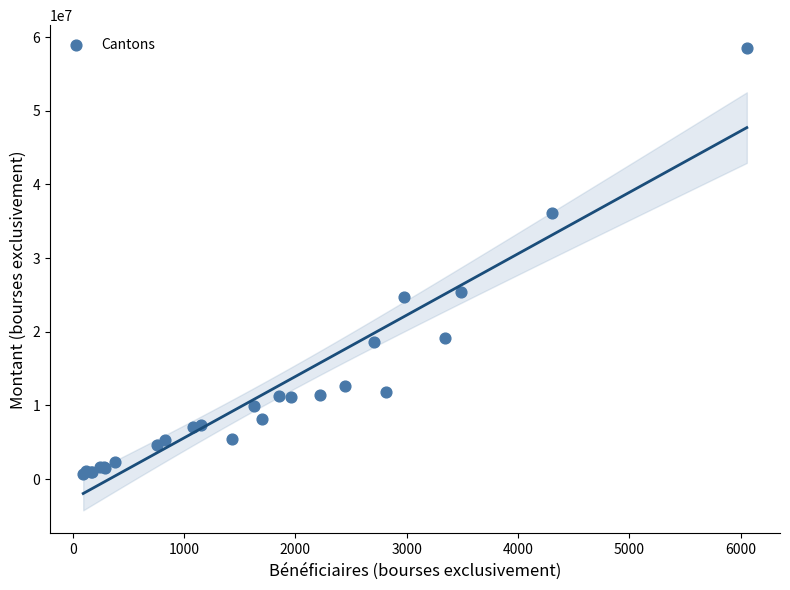

What Y value in the scatter plot is closest to 29556860?

25390683